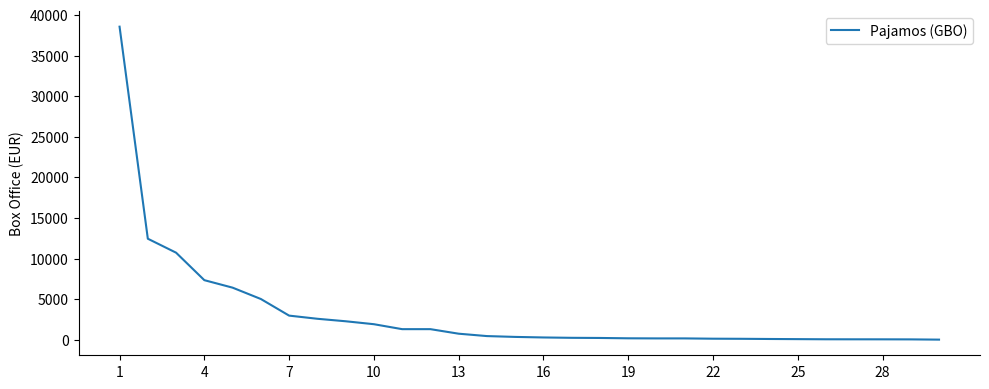

What is the difference between the maximum and minimum values?

38534.8